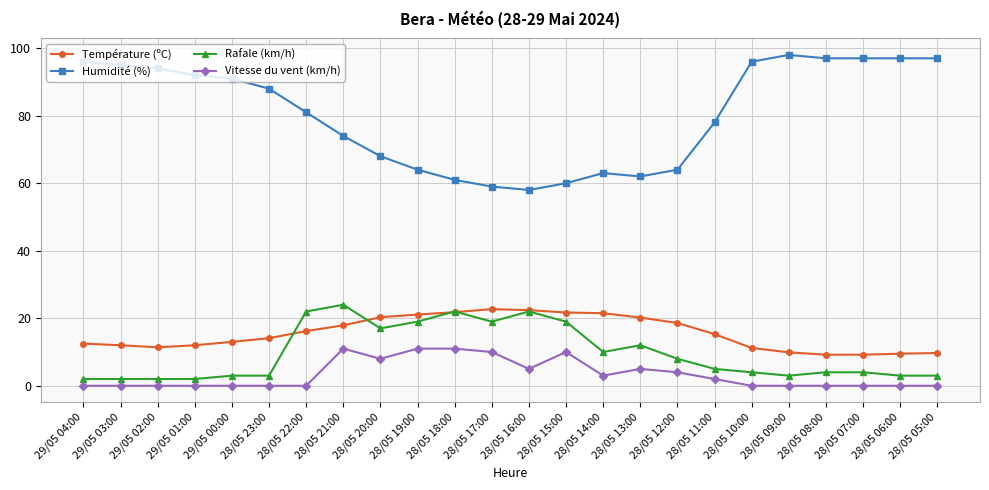

What is the difference between the highest and lowest values at 28/05 22:00?

81.0